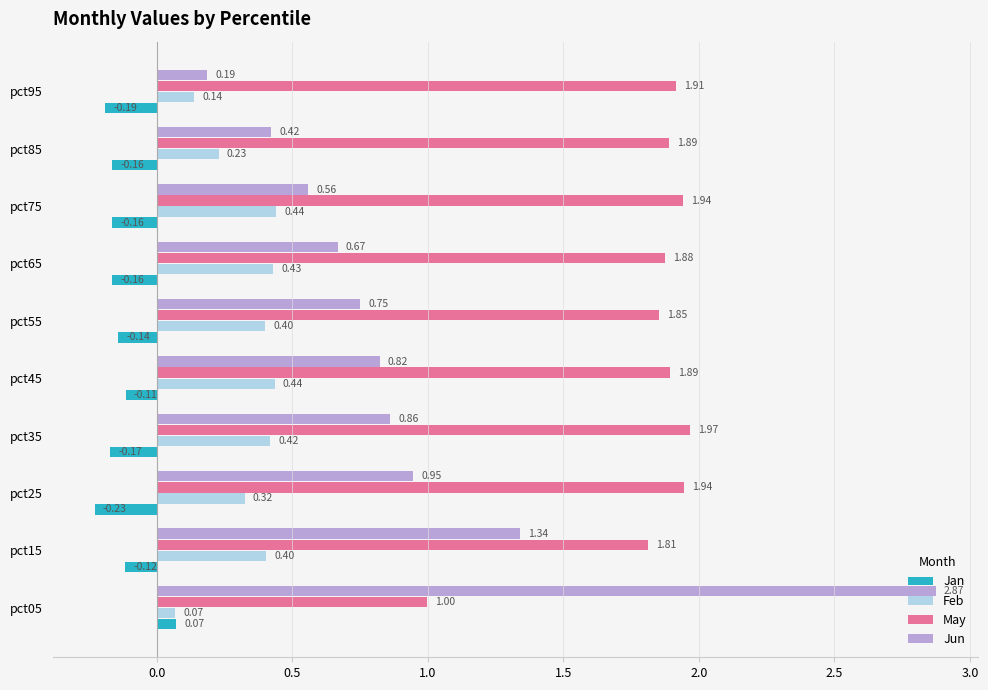

What is the highest value of the Feb series?

0.4